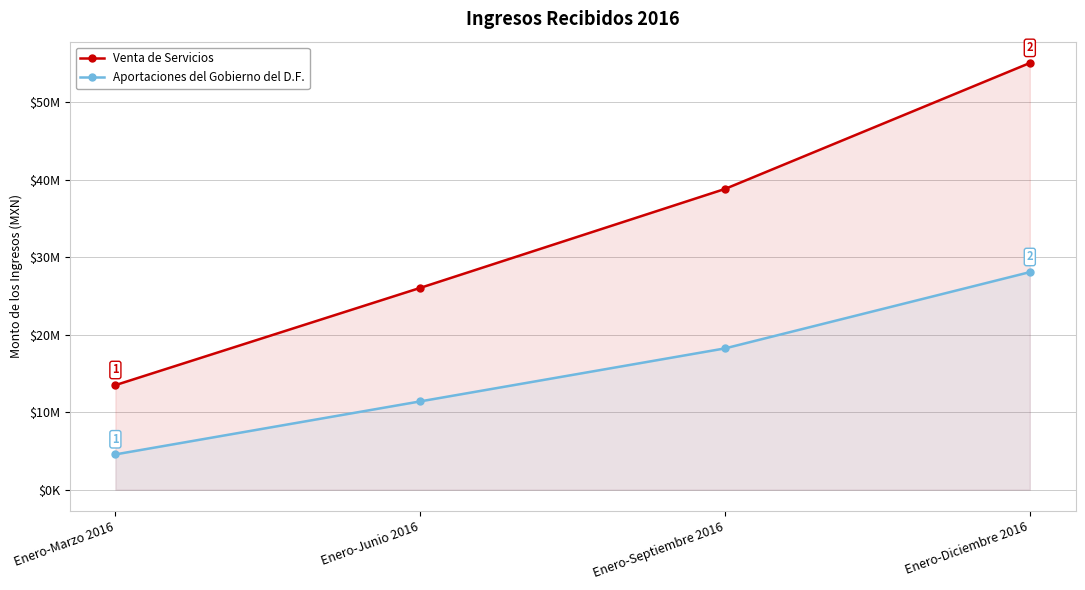

Which category has the highest value in the Venta de Servicios series?

Enero-Diciembre 2016